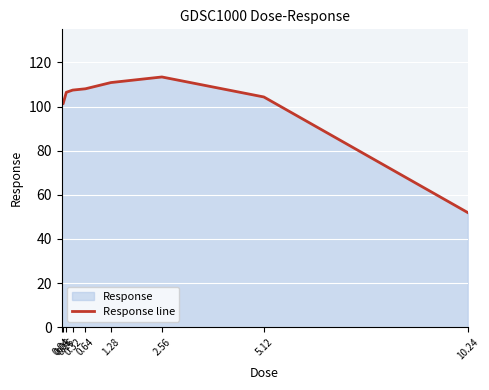

What is the value of the 6th point from the left?

110.9